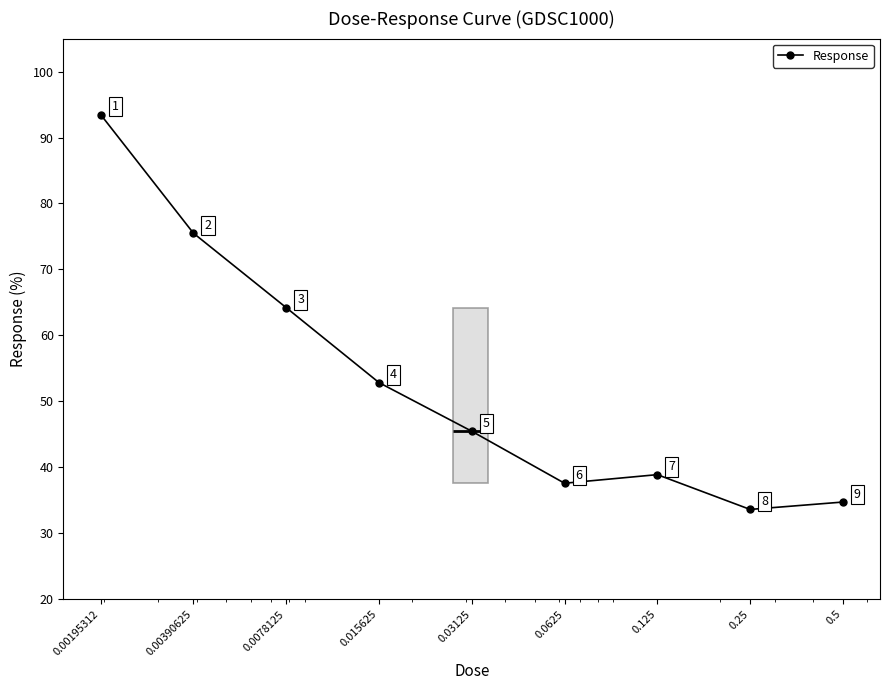

What position from the left is 0.03125?

5